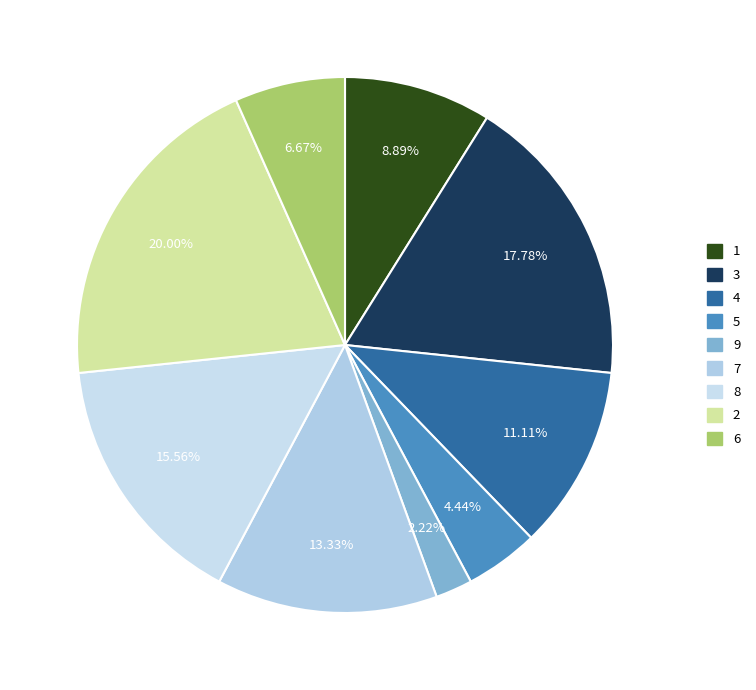

Rank the categories by value from lowest to highest.

9, 5, 6, 1, 4, 7, 8, 3, 2